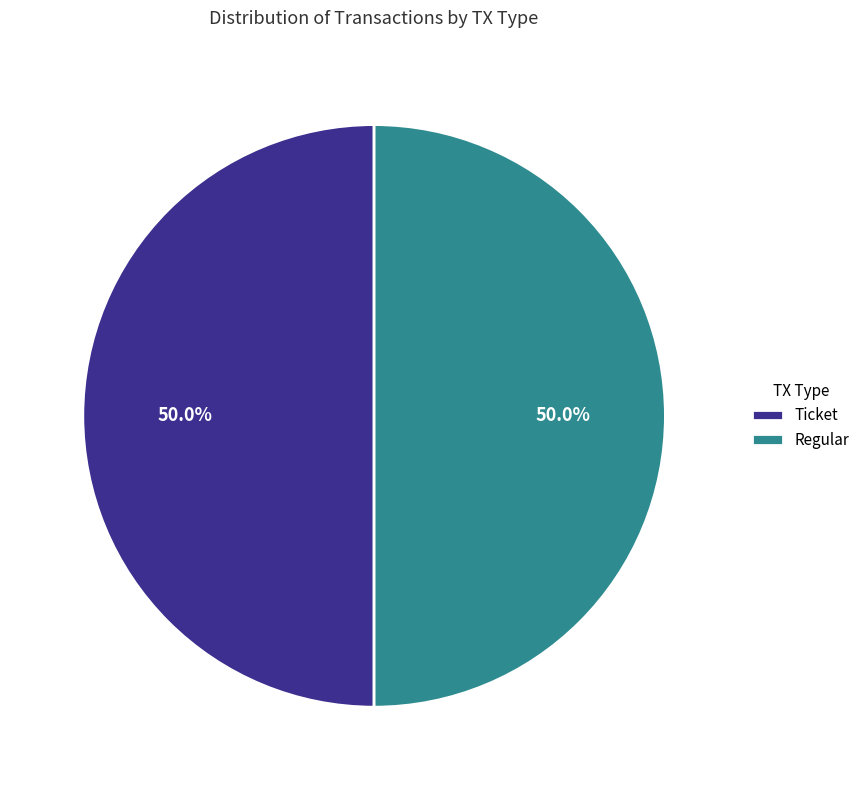

What is the ratio of the value at Ticket to the value at Regular?

1.0